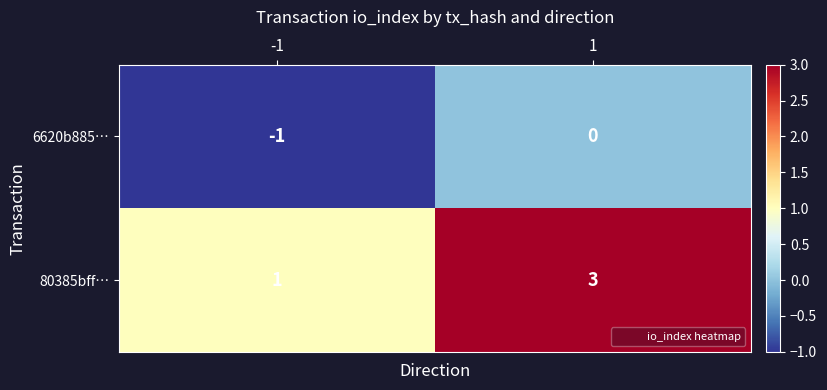

Reading right to left, transcribe all the data shown in this chart.

6620b885…: 1=0	-1=-1
80385bff…: 1=3	-1=1